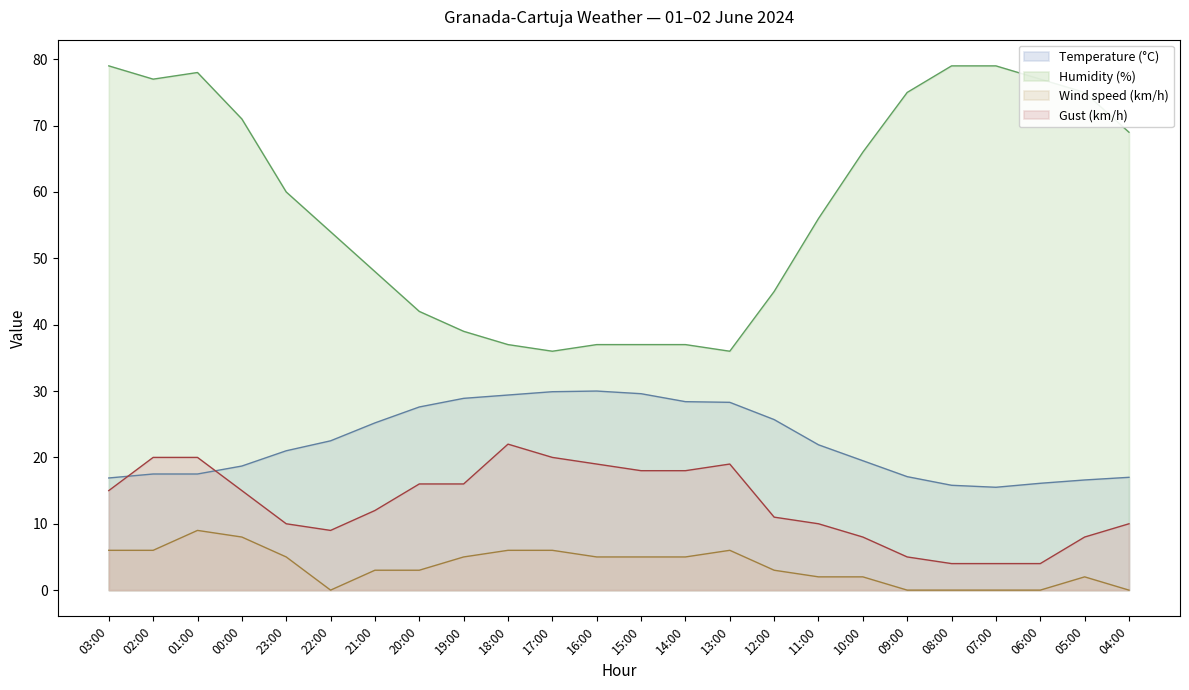

At which category is the sum across all series the highest?

01:00